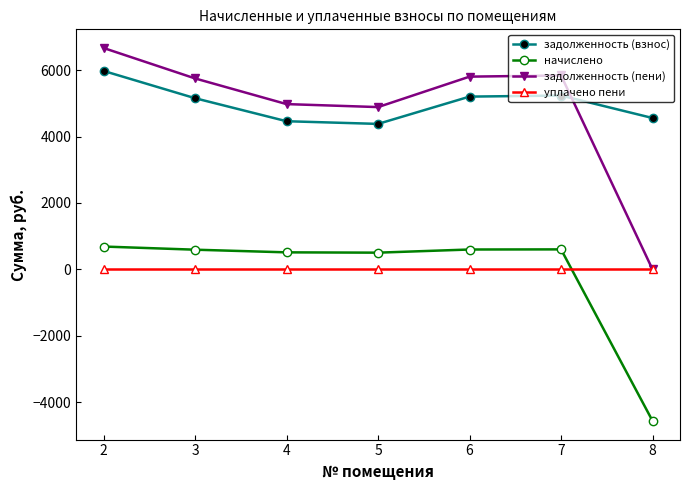

Which series has the widest spread of values?

задолженность (пени)